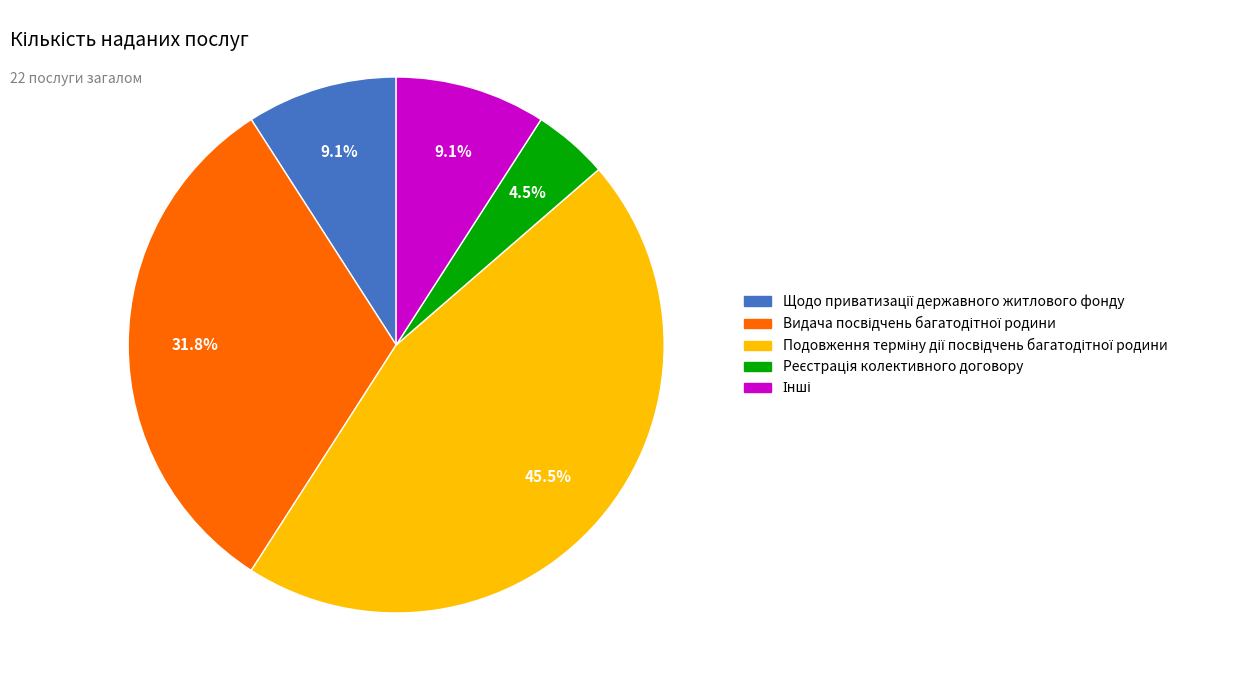

Is there any slice that represents more than half of the pie?

No